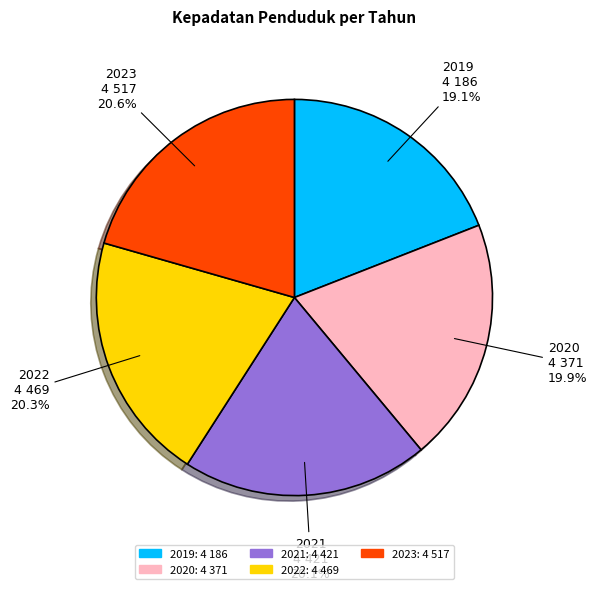

What is the ratio of the value at 2023 to the value at 2020?

1.0